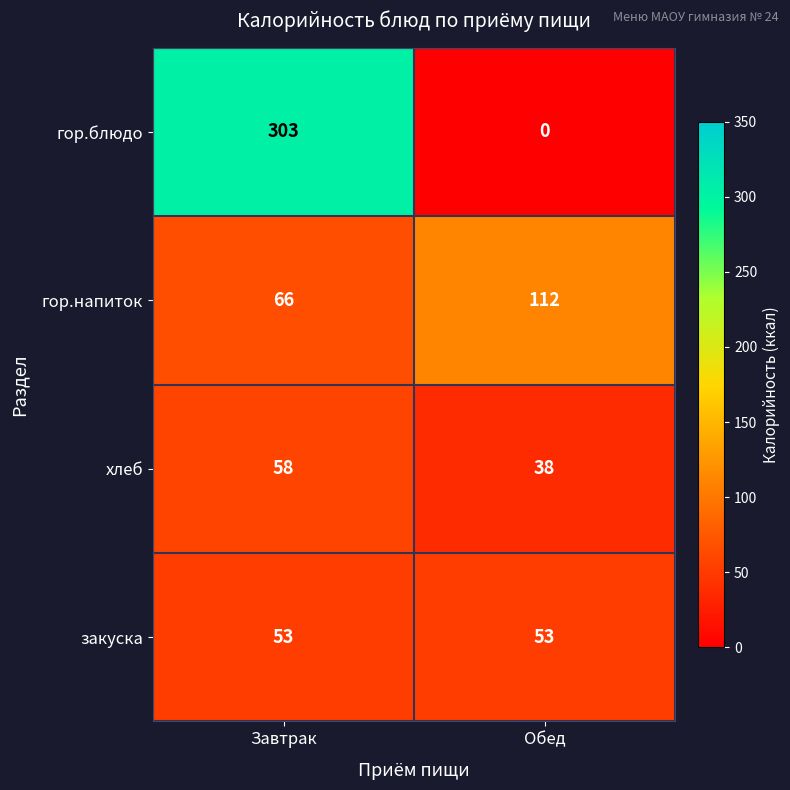

What is the sum of all гор.блюдо values?

303